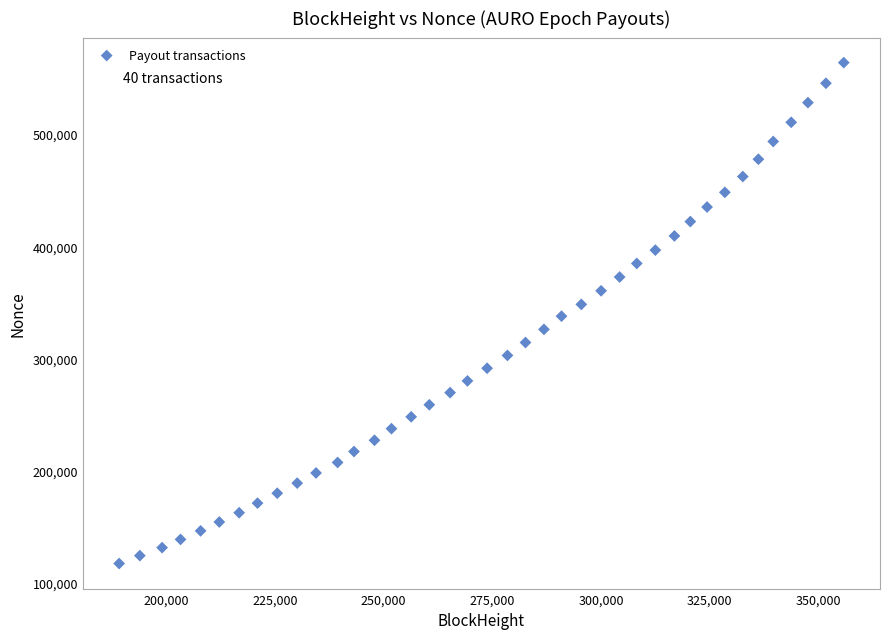

What is the range of X values (max minus min)?

166703